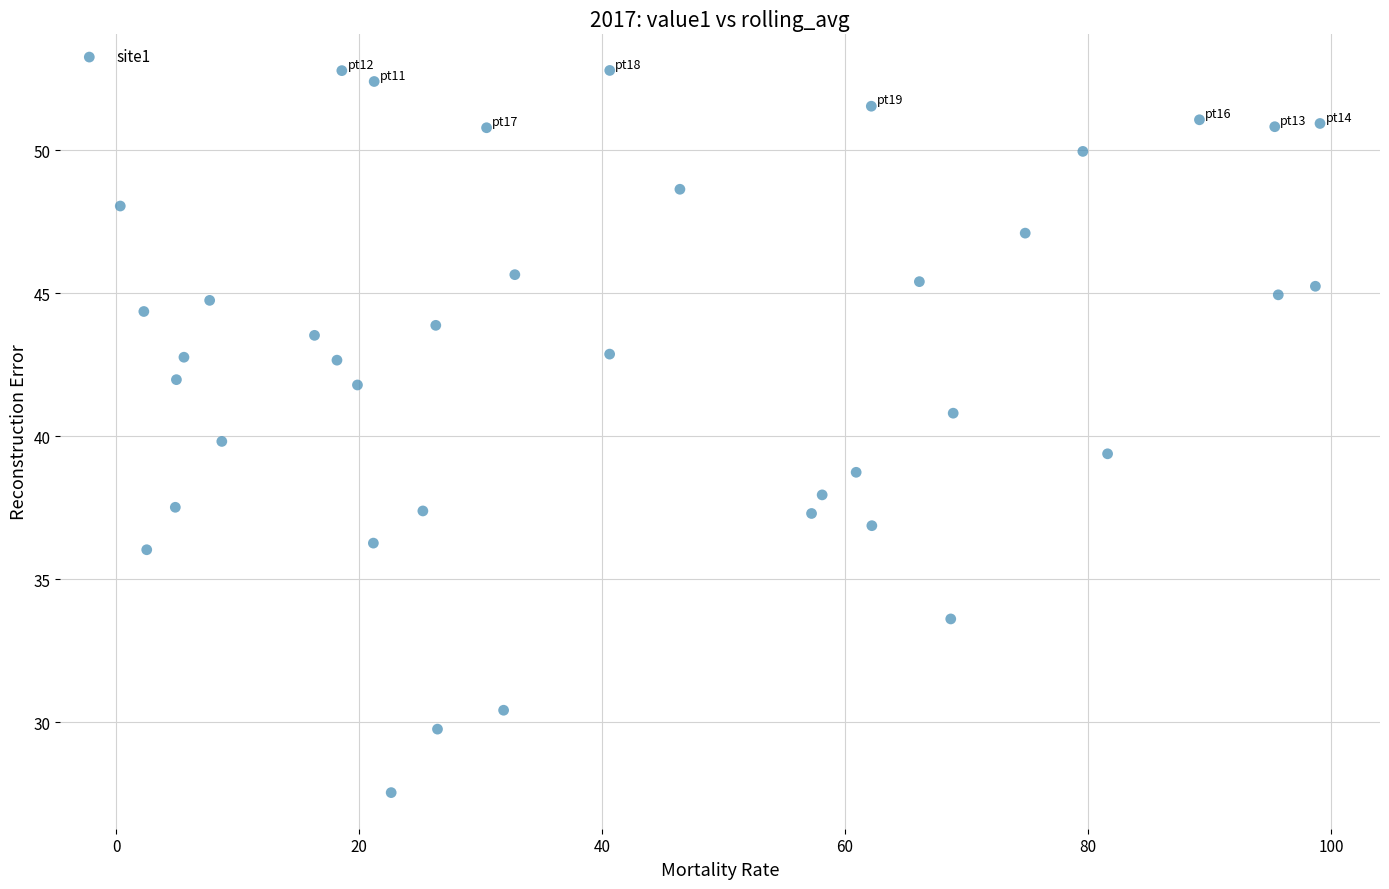

What is the range of X values (max minus min)?

98.8